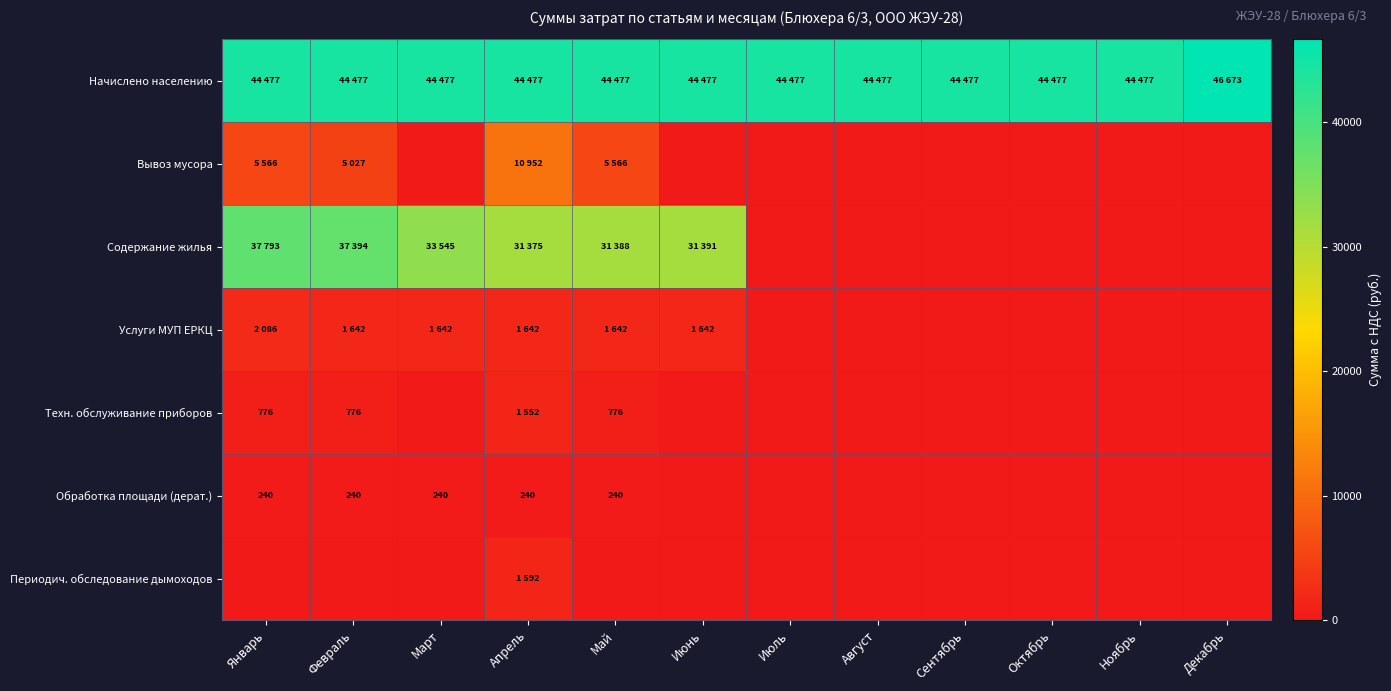

Is it true that Периодич. обследование дымоходов equals 0.0 at Июнь?

True